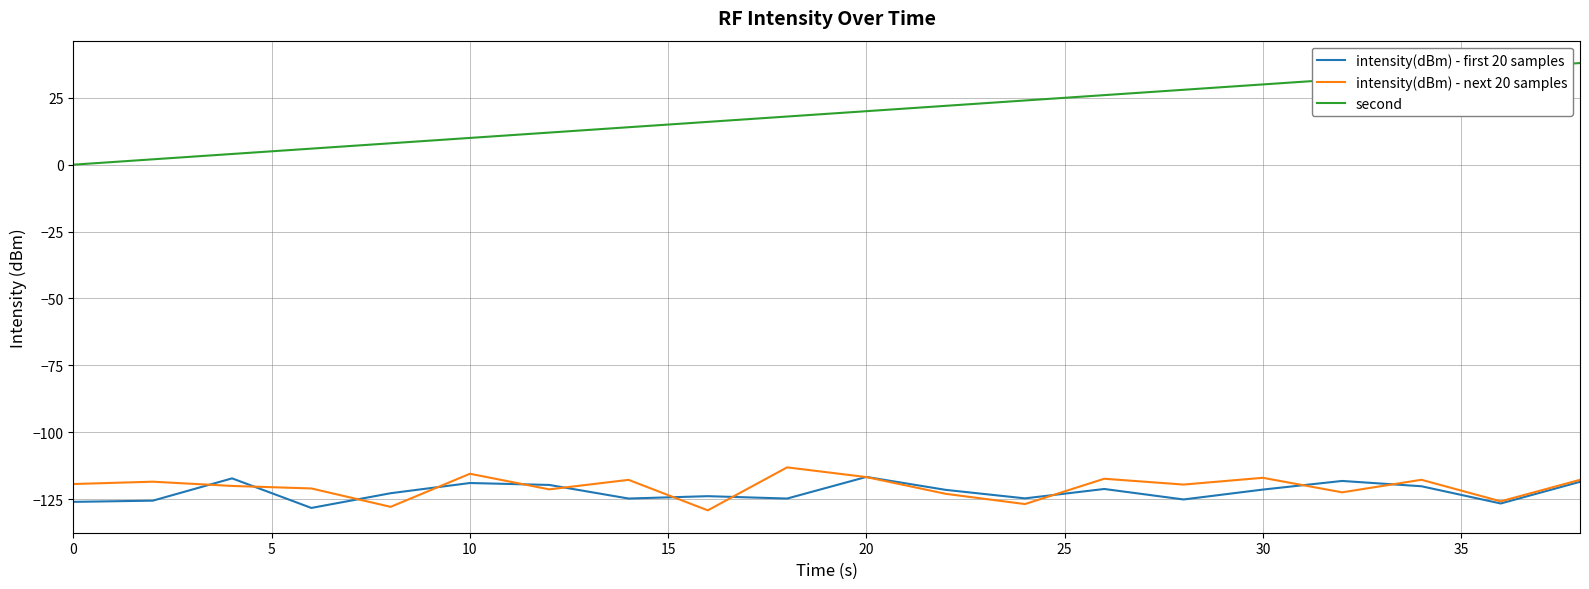

What are all the series names shown in the legend?

intensity(dBm) - first 20 samples, intensity(dBm) - next 20 samples, second